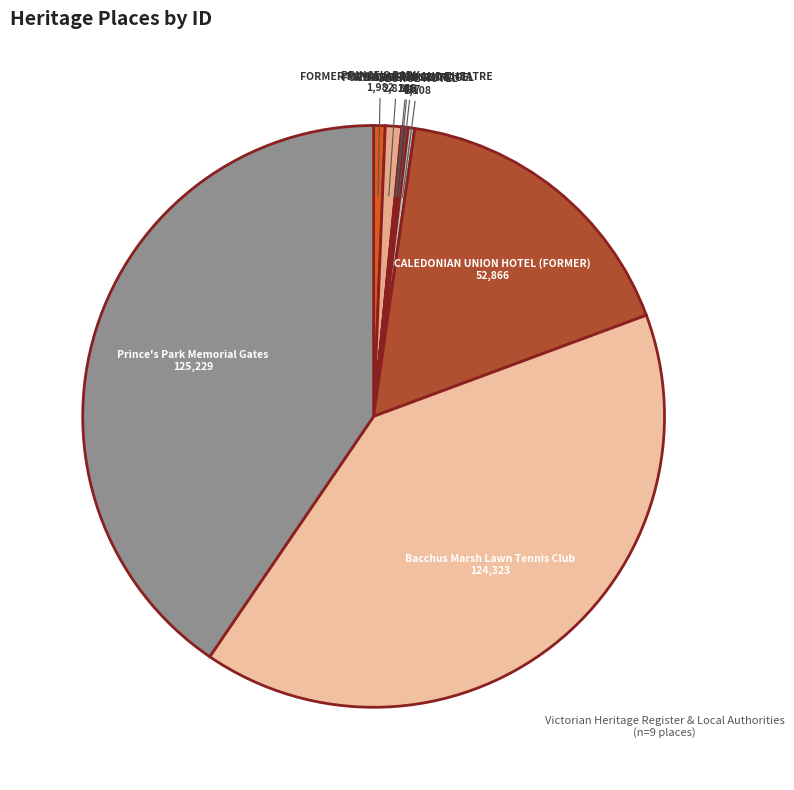

Does any single category account for the majority?

No